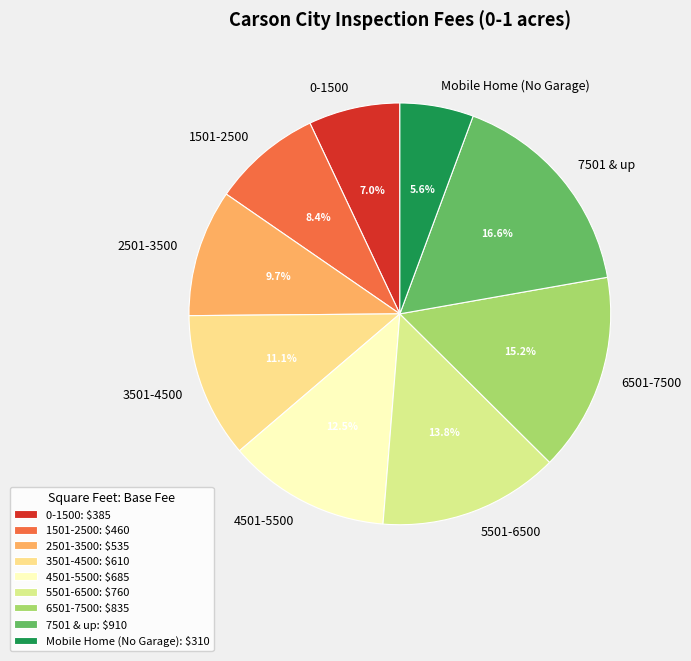

Do 6501-7500 and 3501-4500 together represent more than half of the pie?

No